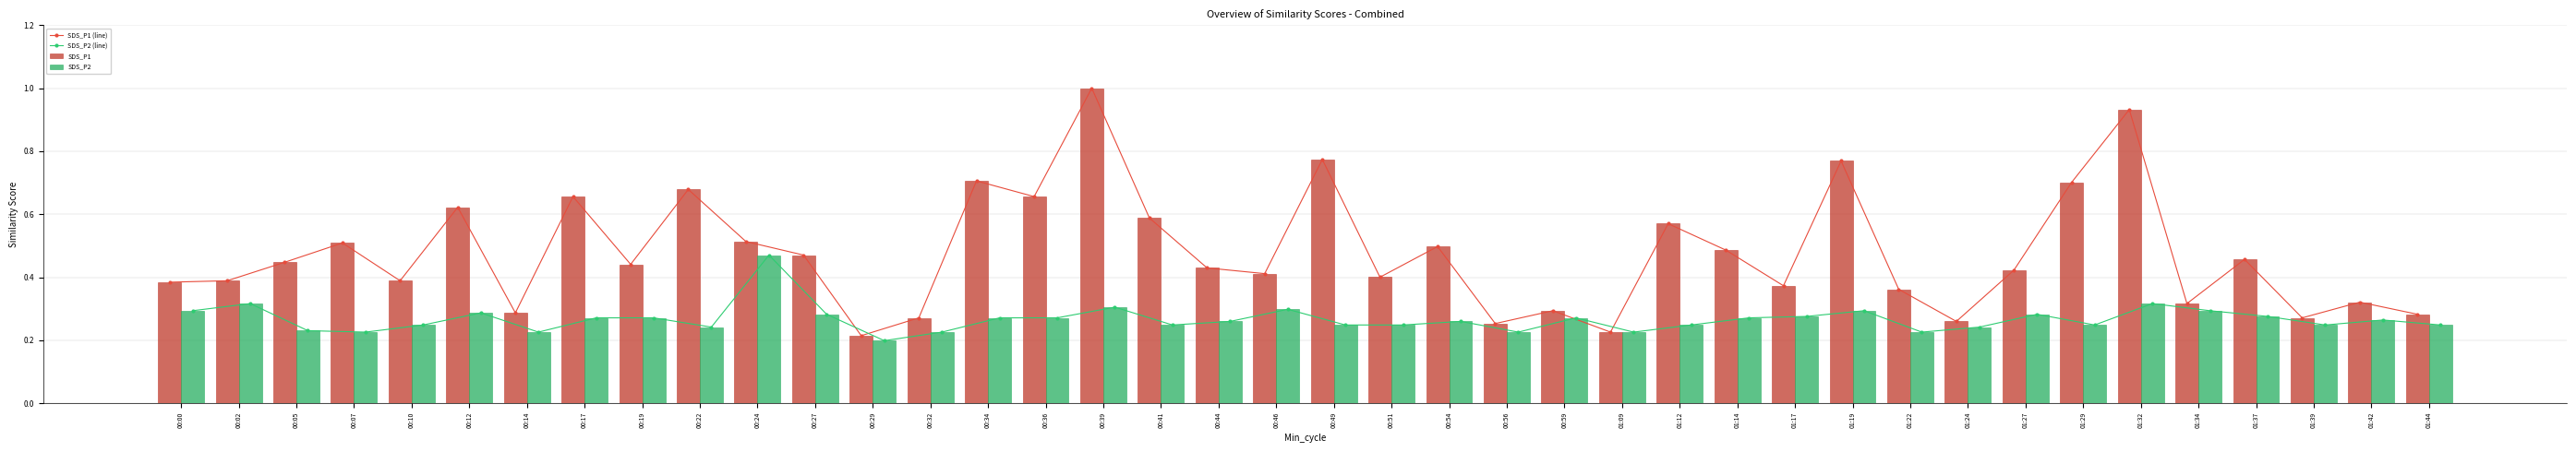

At how many categories does at least one series exceed 0?

40